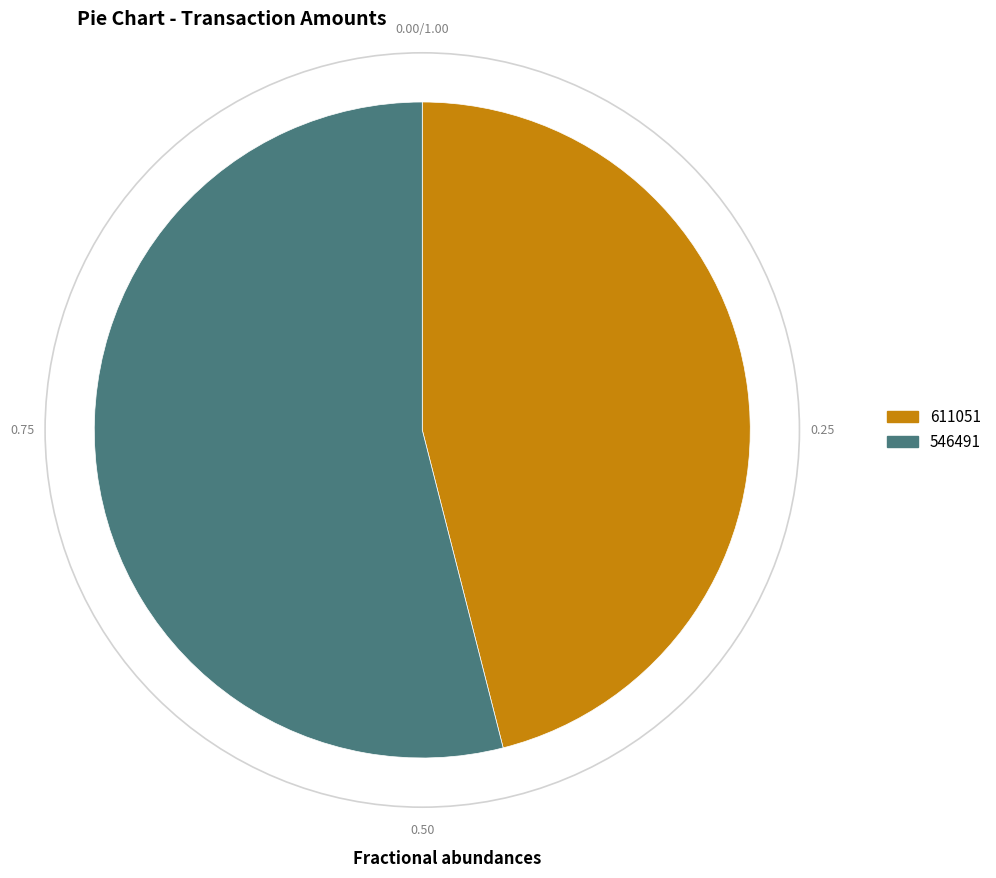

What is the smallest slice in the pie chart?

611051